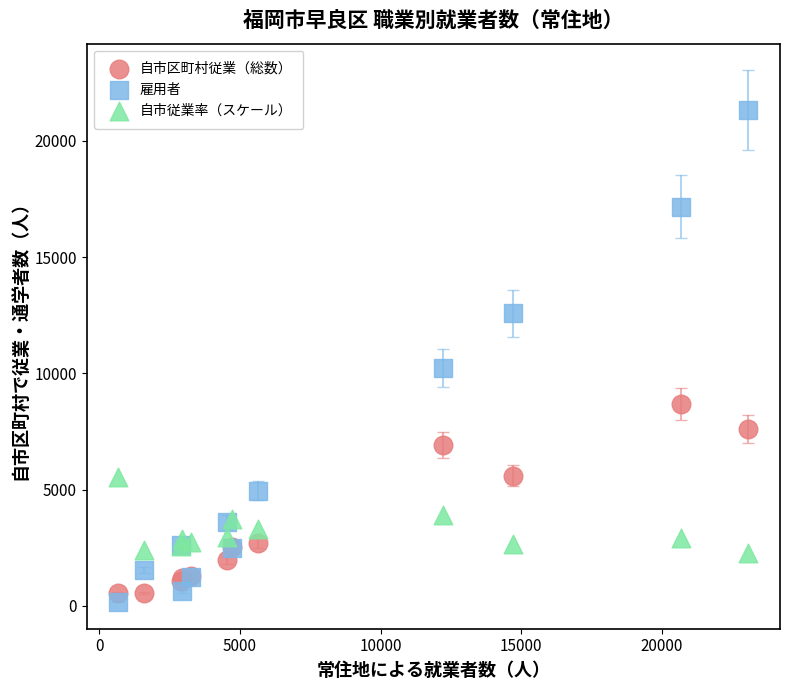

In the 雇用者 series, what Y value is closest to 10753?

10238.0